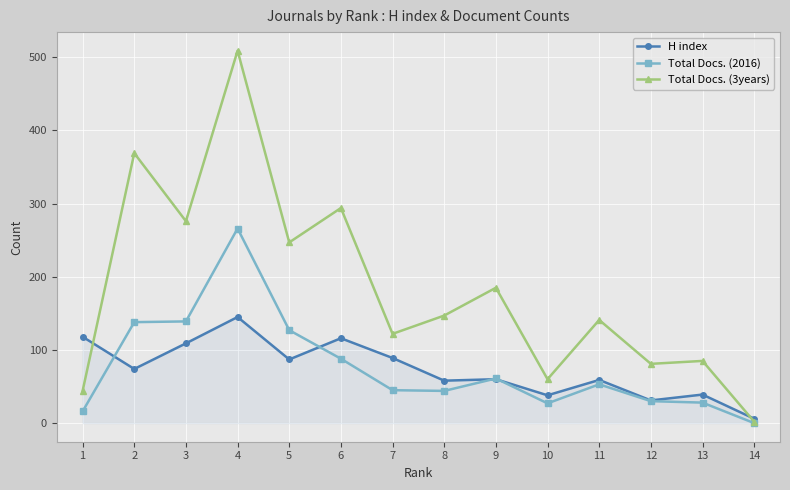

True or false: H index has more than 0 points higher than both neighbors.

True